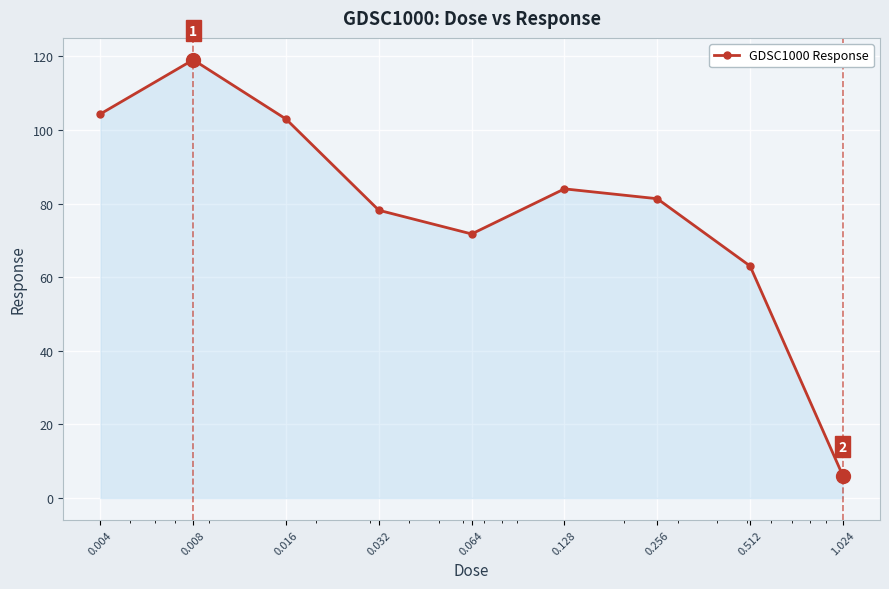

How many interior local peaks (higher than both neighbors) does the data have?

2